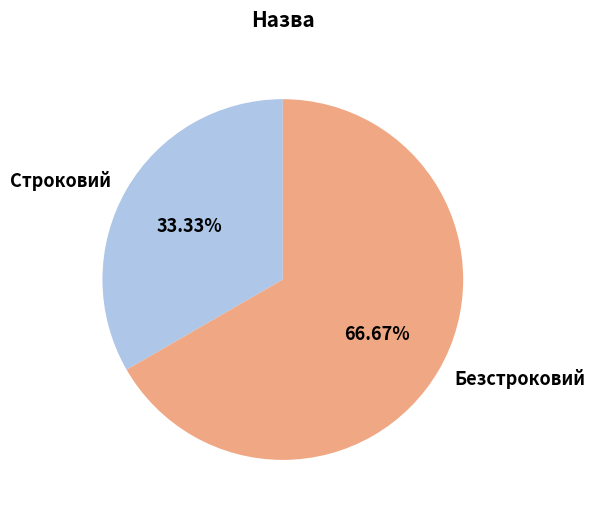

To the nearest percent, what percentage of the pie is Безстроковий?

67%